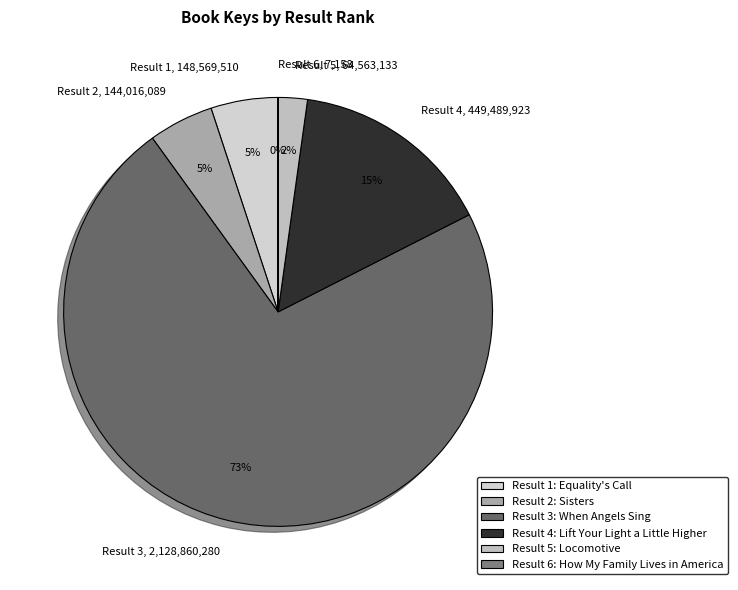

To the nearest percent, what portion does Result 1, 148,569,510 represent?

5%